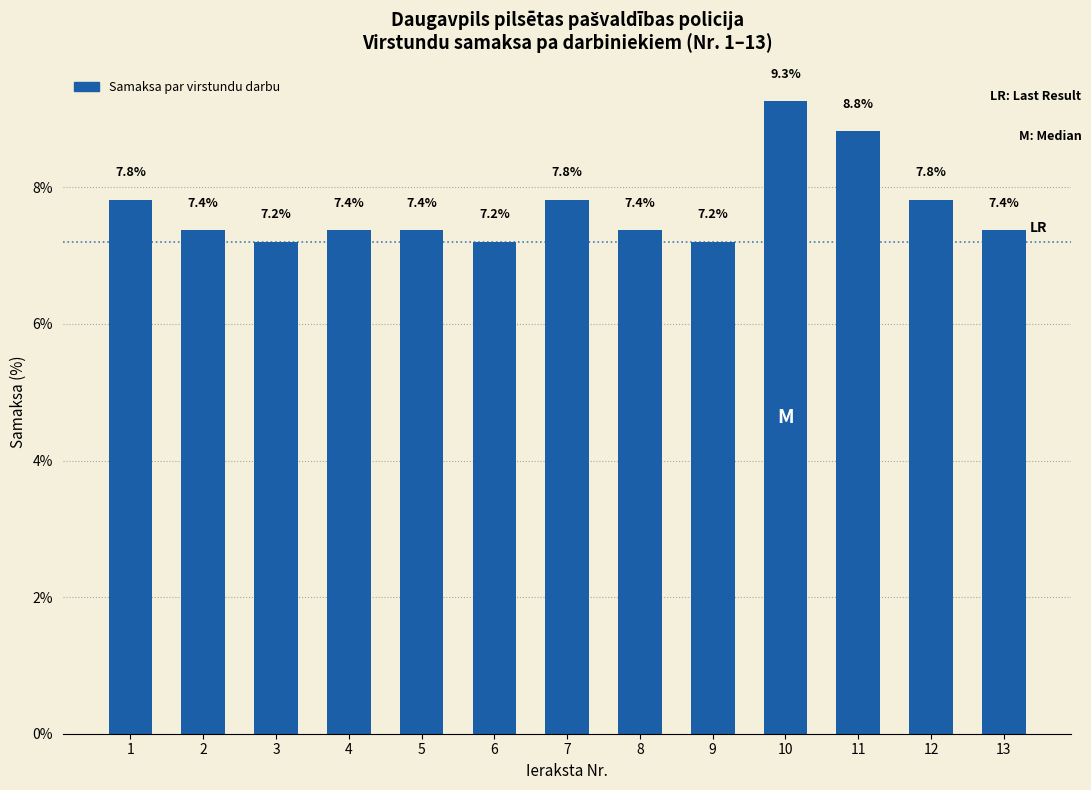

The chart shows a value of 9.3 at 10. True or false?

True